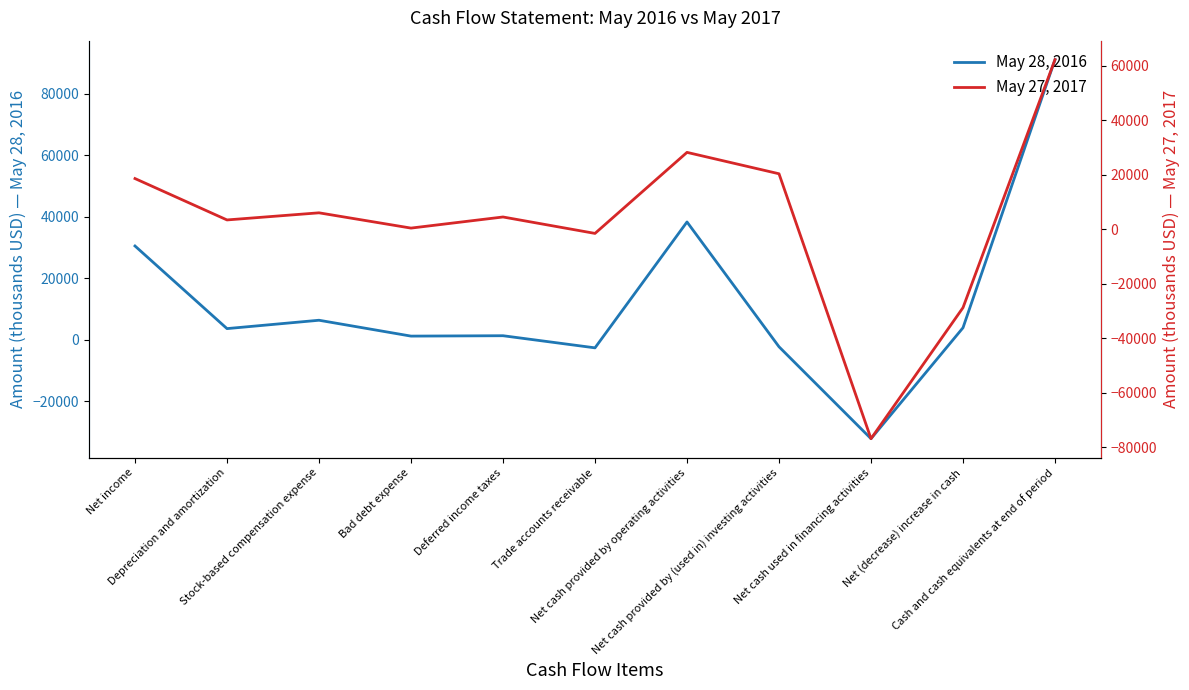

Reading left to right, list all the values displayed in this chart.

May 28, 2016: 30443	3557	6280	1118	1243	-2702	38262	-2350	-32258	3839	91089
May 27, 2017: 18651	3452	6068	458	4538	-1494	28265	20409	-76876	-28760	62329